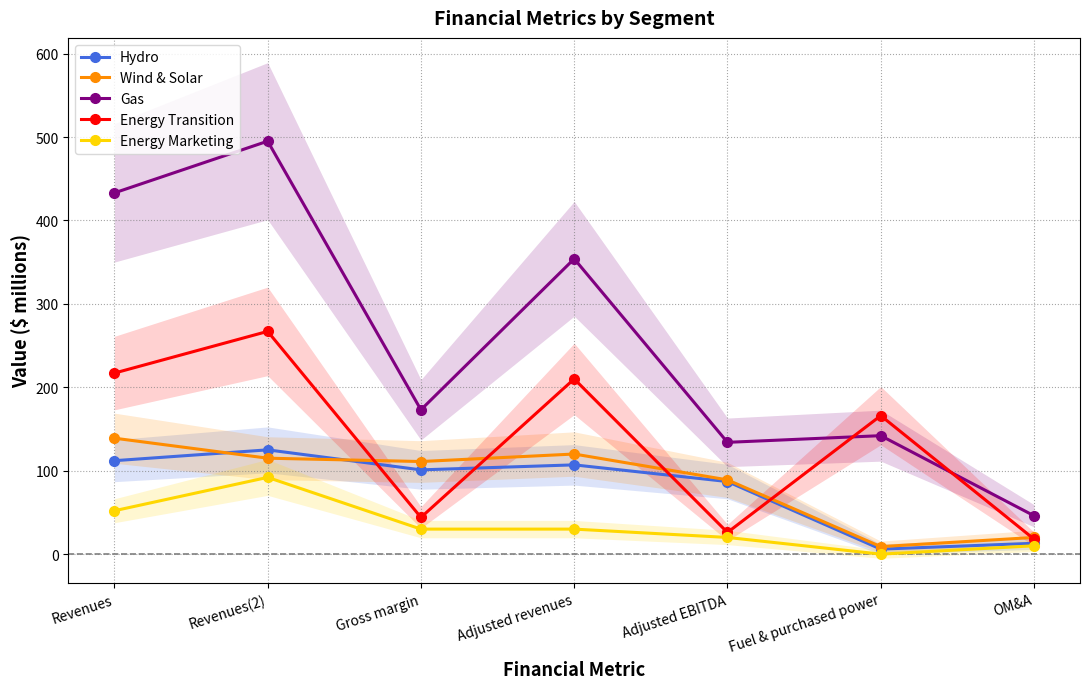

At which label does Wind & Solar first exceed 111?

Revenues